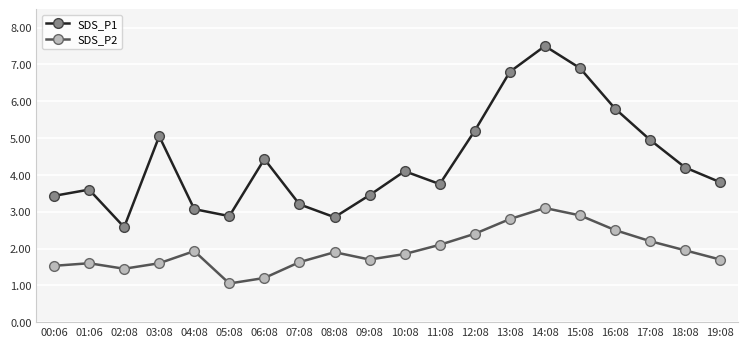

What are all the series names shown in the legend?

SDS_P1, SDS_P2